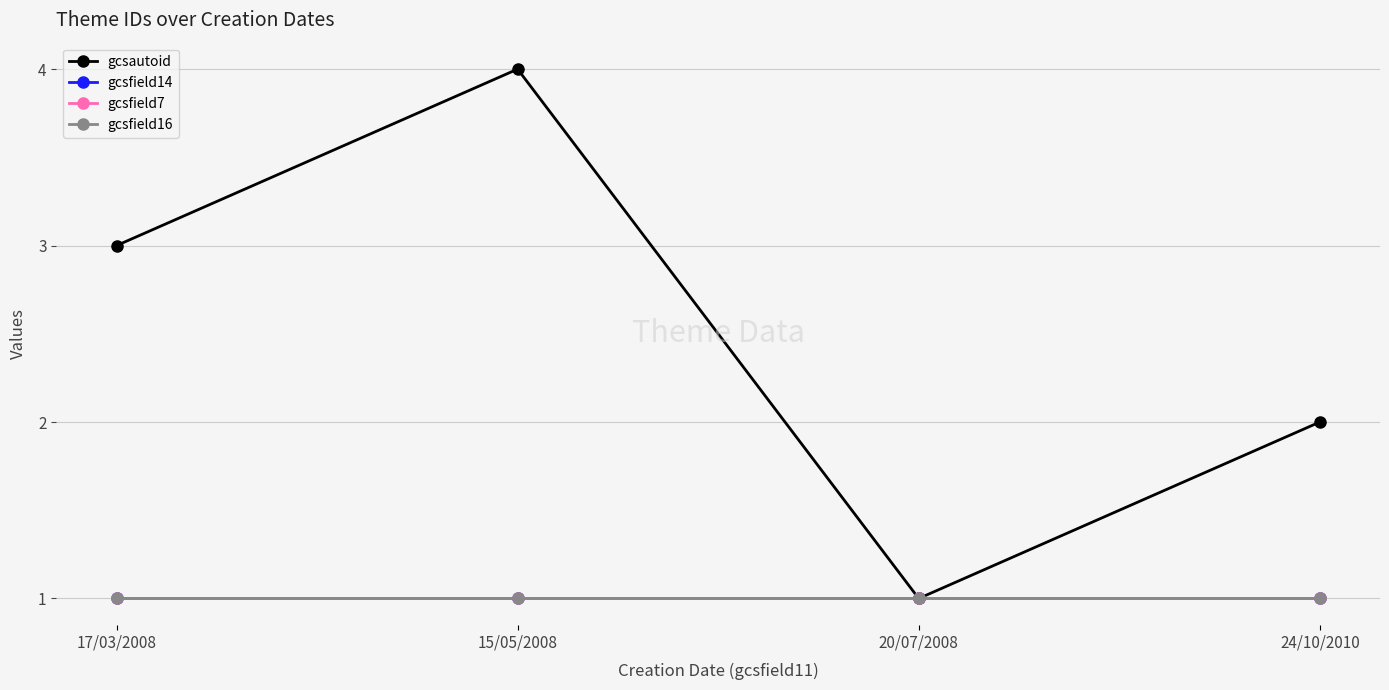

Reading right to left, extract all data points from this chart.

gcsautoid: 24/10/2010=2	20/07/2008=1	15/05/2008=4	17/03/2008=3
gcsfield14: 24/10/2010=1	20/07/2008=1	15/05/2008=1	17/03/2008=1
gcsfield7: 24/10/2010=1	20/07/2008=1	15/05/2008=1	17/03/2008=1
gcsfield16: 24/10/2010=1	20/07/2008=1	15/05/2008=1	17/03/2008=1